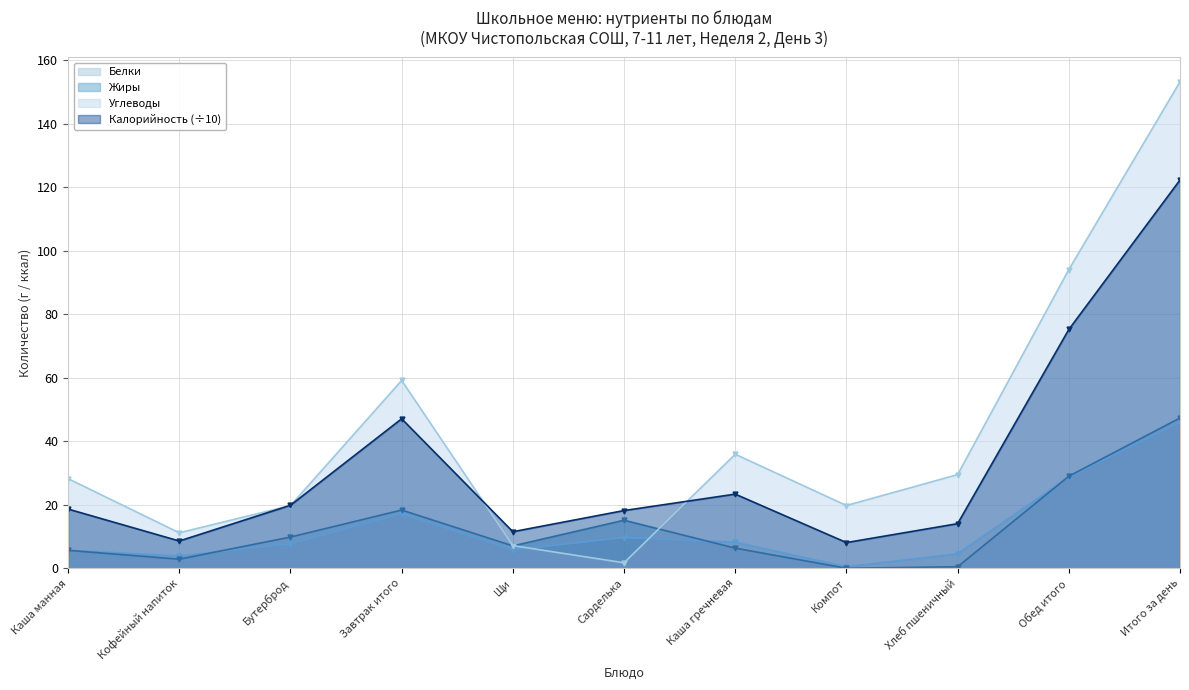

Reading left to right, extract all data points from this chart.

Белки: Каша манная=5.7	Кофейный напиток=3.9	Бутерброд=7.7	Завтрак итого=17.3	Щи=5.8	Сарделька=9.7	Каша гречневая=8.2	Компот=0.5	Хлеб пшеничный=4.6	Обед итого=28.7	Итого за день=46.0
Жиры: Каша манная=5.7	Кофейный напиток=2.9	Бутерброд=9.8	Завтрак итого=18.4	Щи=7.0	Сарделька=15.1	Каша гречневая=6.3	Компот=0.0	Хлеб пшеничный=0.5	Обед итого=29.0	Итого за день=47.4
Углеводы: Каша манная=28.2	Кофейный напиток=11.2	Бутерброд=19.8	Завтрак итого=59.2	Щи=7.2	Сарделька=1.7	Каша гречневая=35.9	Компот=19.8	Хлеб пшеничный=29.5	Обед итого=94.1	Итого за день=153.3
Калорийность: Каша манная=18.7	Кофейный напиток=8.6	Бутерброд=19.9	Завтрак итого=47.1	Щи=11.5	Сарделька=18.2	Каша гречневая=23.4	Компот=8.1	Хлеб пшеничный=14.1	Обед итого=75.2	Итого за день=122.4